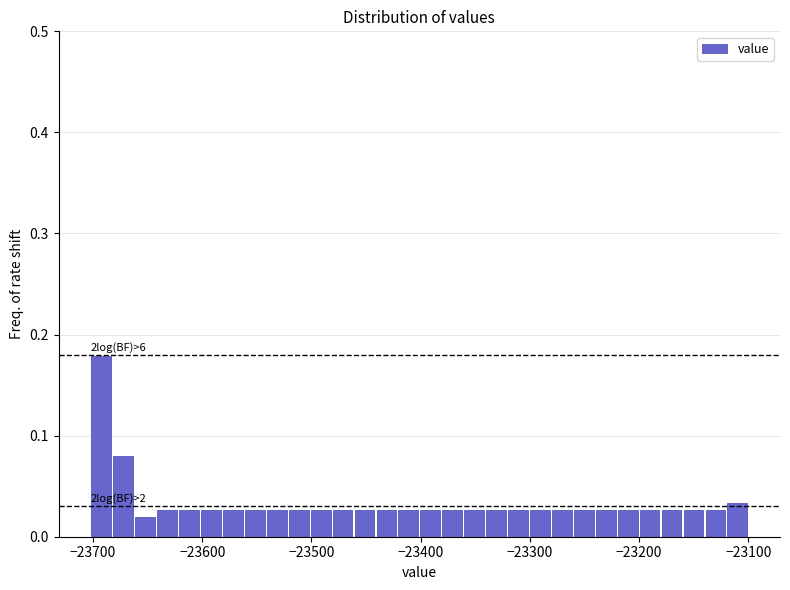

Read against the x-axis, roughly where is the centre of the tallest bar?

-23690